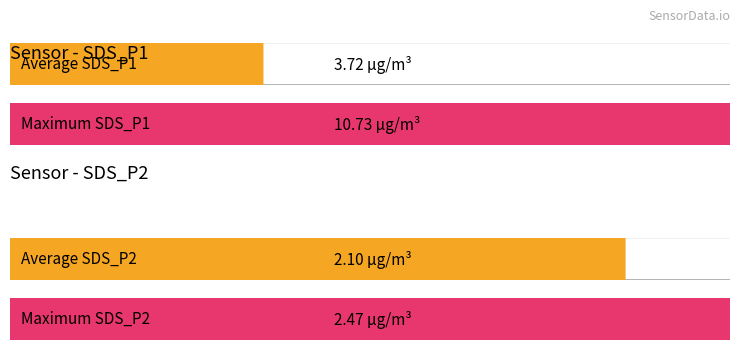

What is the highest value of the SDS_P1 series?

10.7